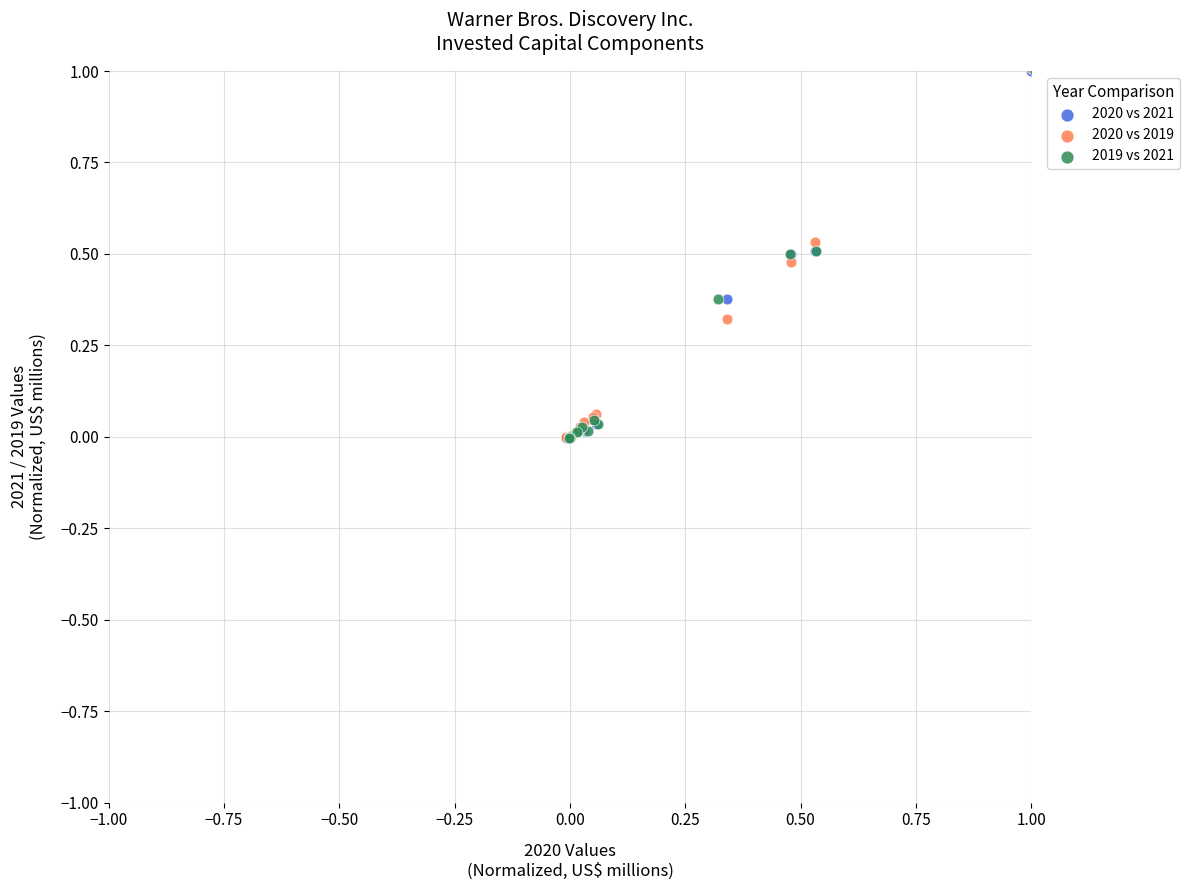

Which series has the widest spread of Y values?

2020 vs 2019